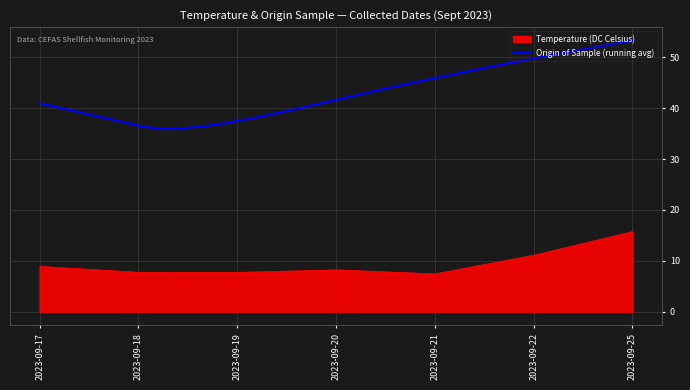

What is the minimum value for Origin of Sample (running avg)?

36.0